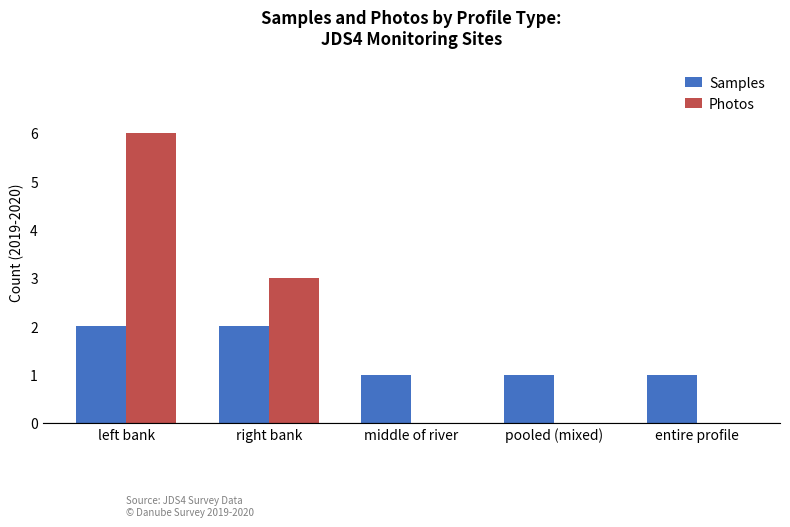

Count the number of categories in the chart.

5